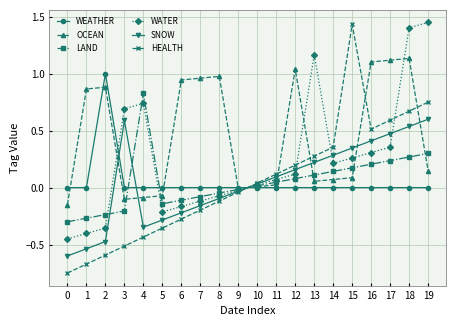

How many interior local peaks does the HEALTH series have?

1